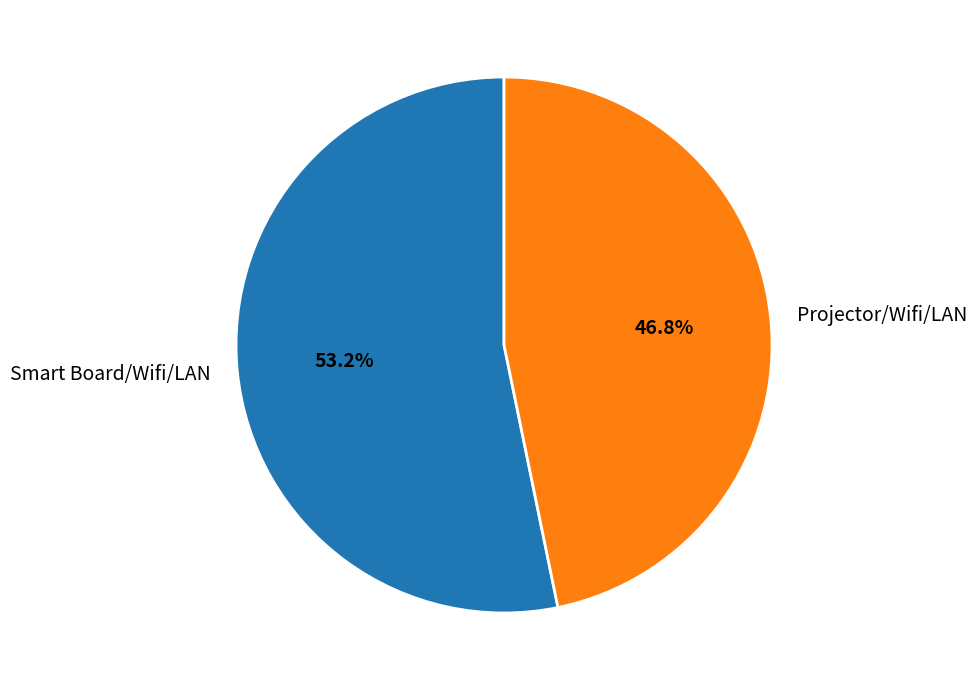

The Smart Board/Wifi/LAN slice represents 40% of the pie. True or false?

False